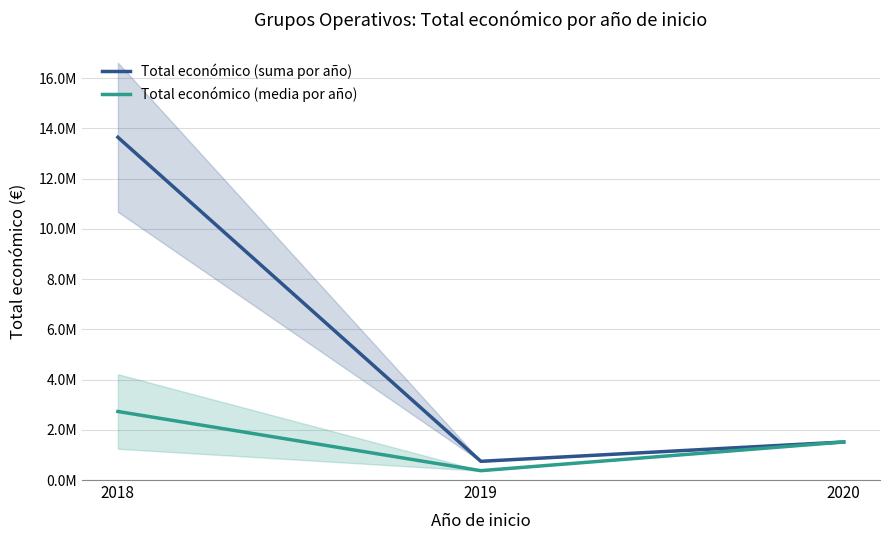

What are all the series names shown in the legend?

Total económico (suma por año), Total económico (media por año)